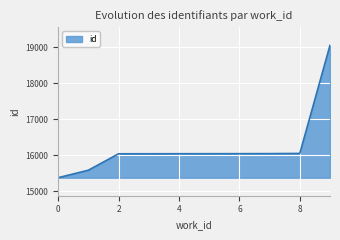

How many lines are shown in the chart?

1